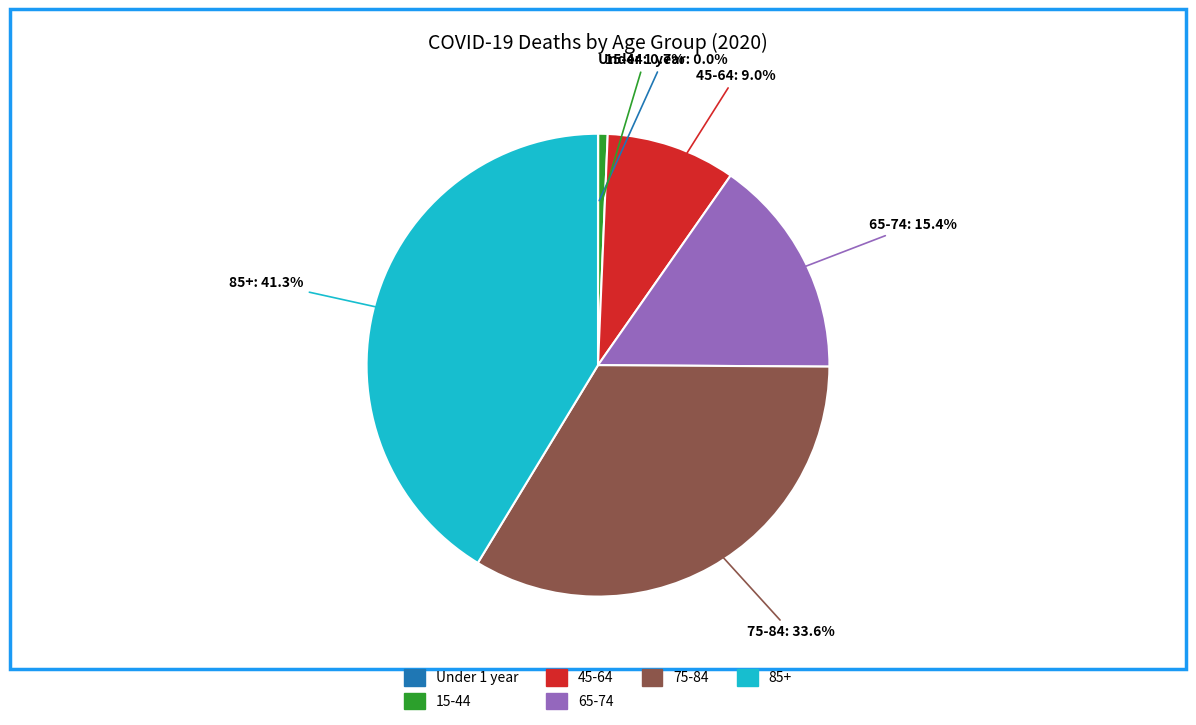

Is there a majority slice in this chart?

No